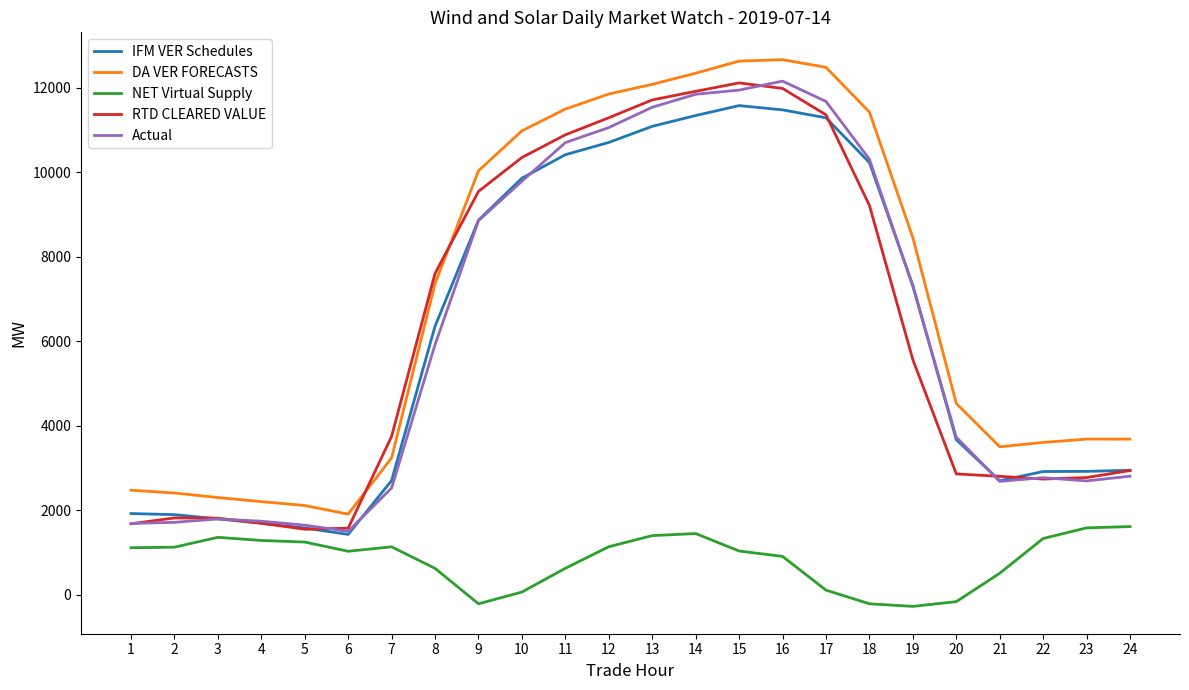

The value of Actual at 3 is 1797.3. True or false?

True